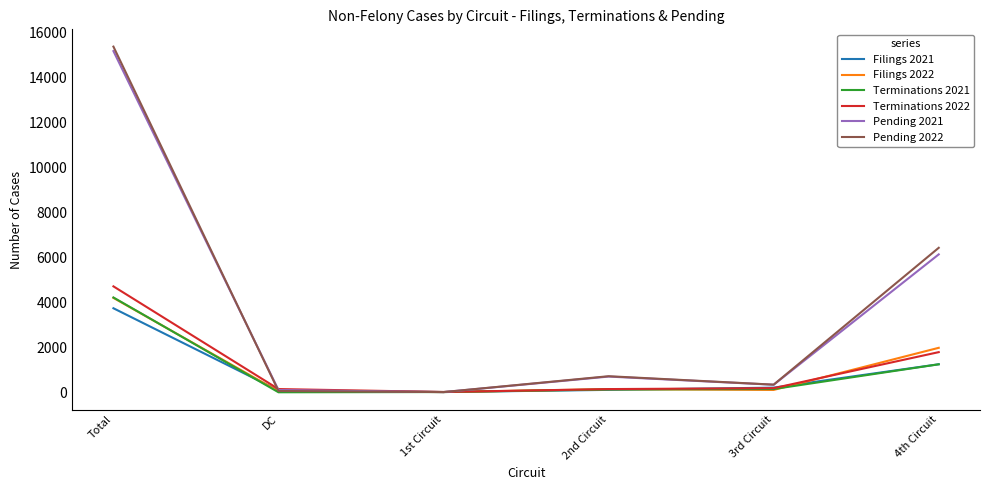

The value of Terminations 2021 at Total is 4219. True or false?

True